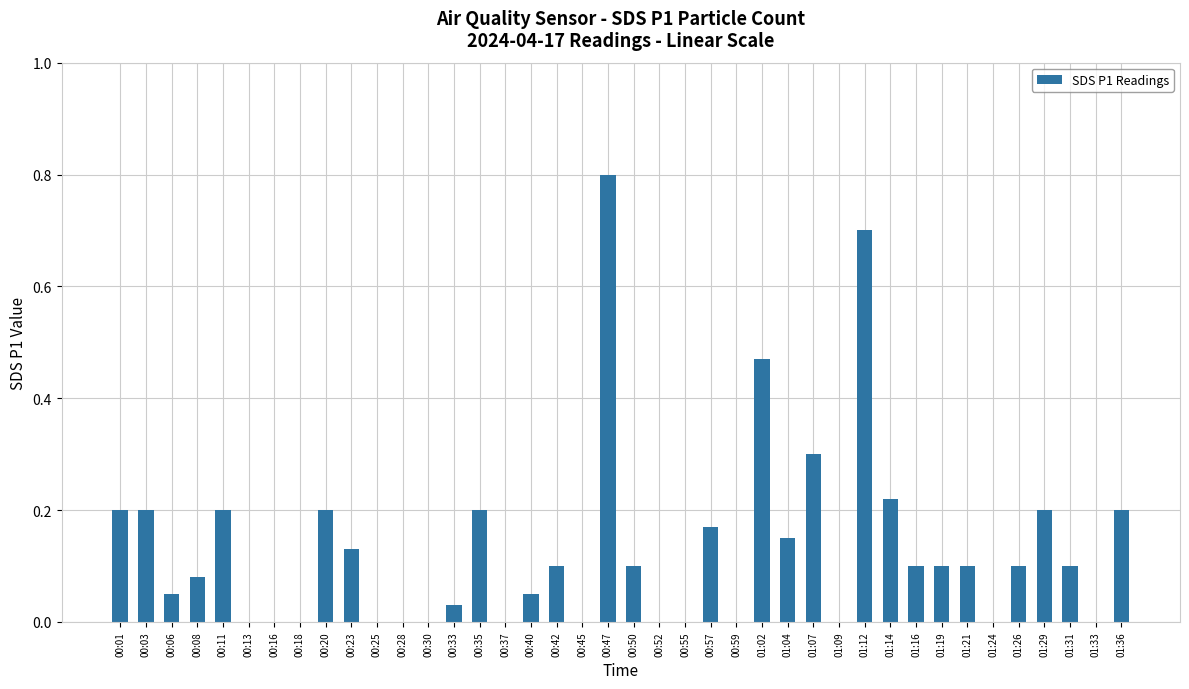

Are the bars grouped side by side (vs. stacked)?

No